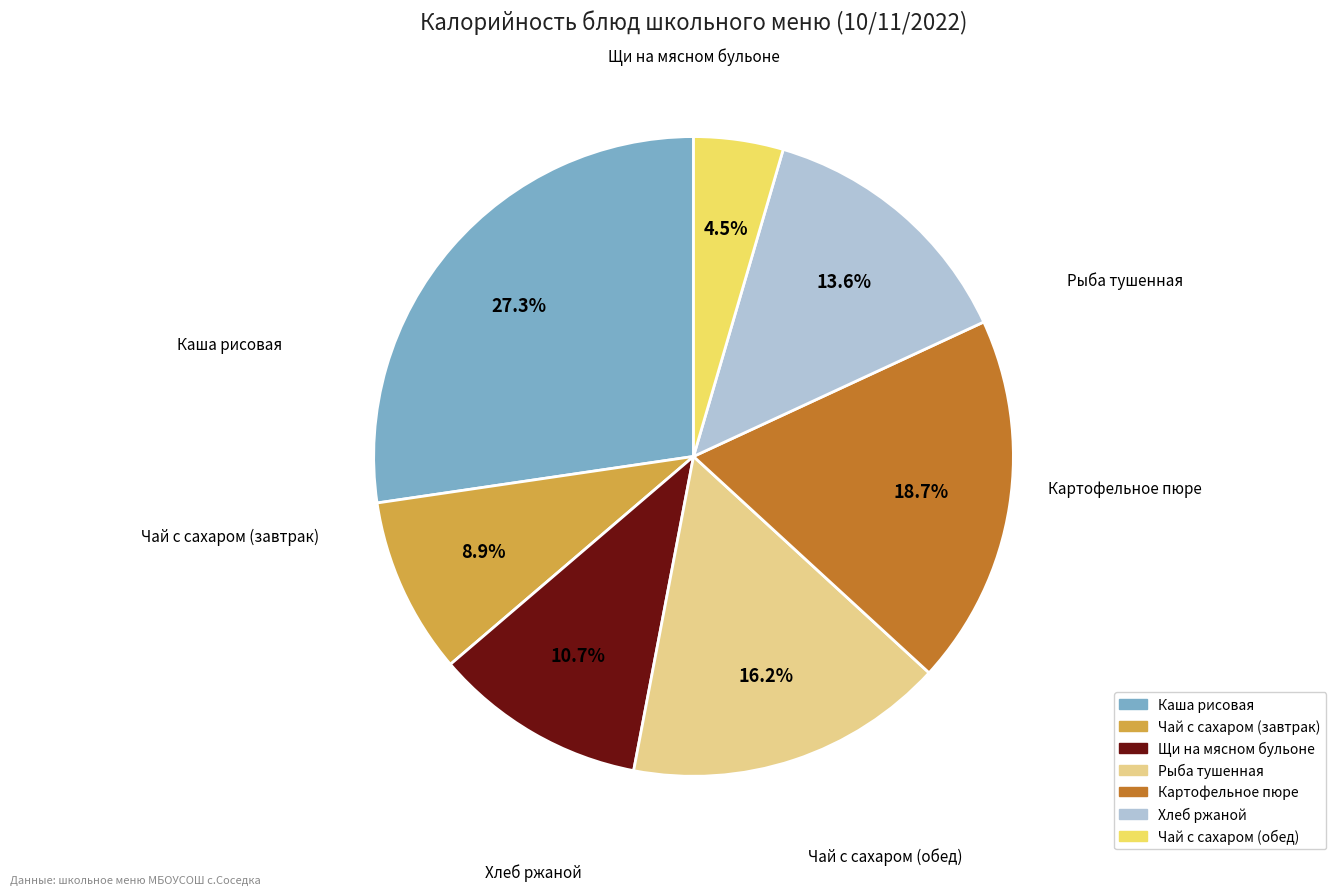

Count the number of slices in the pie.

7